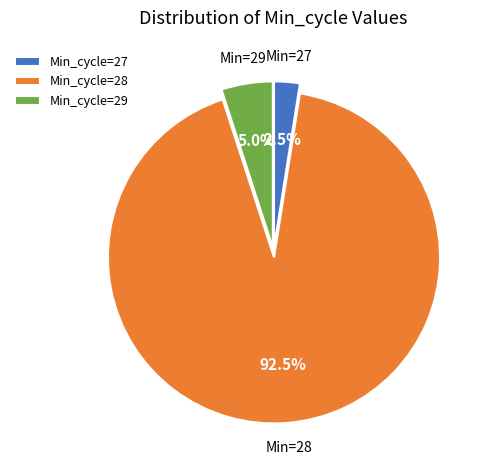

Rank the categories by value from lowest to highest.

Min_cycle=27, Min_cycle=29, Min_cycle=28